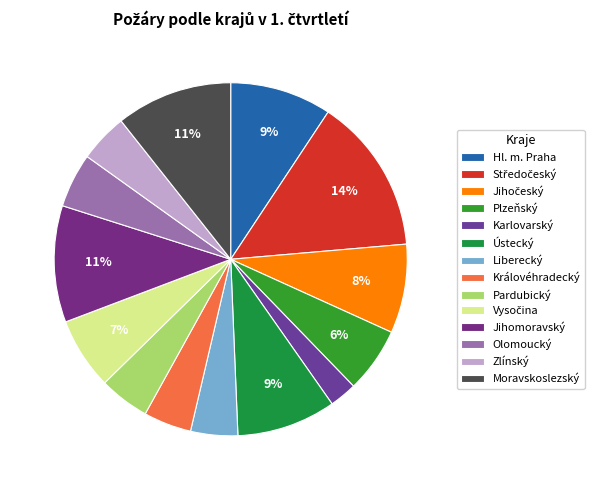

True or false: Středočeský accounts for 6% of the total.

False